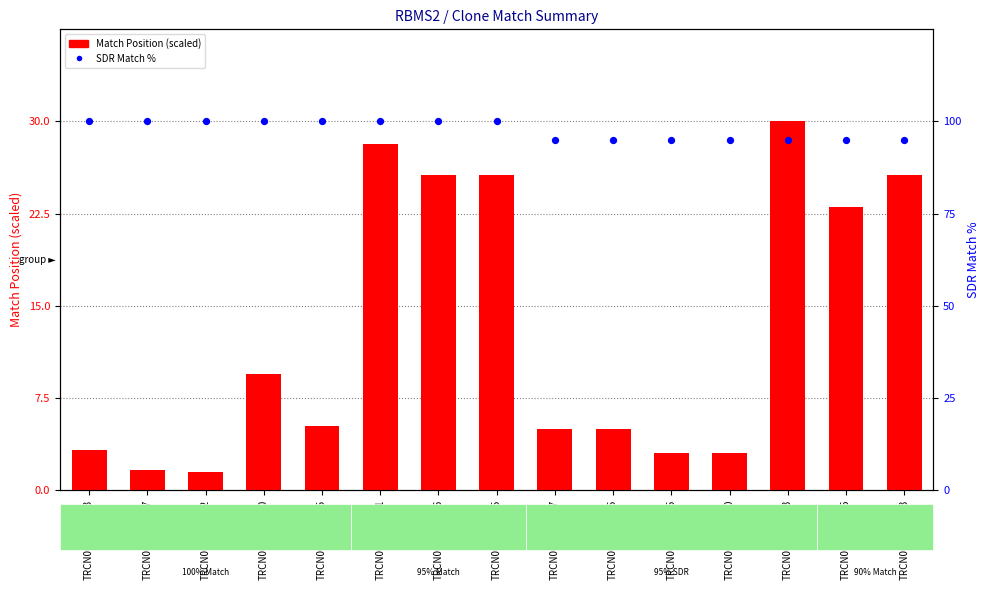

Is the value of Match Position (scaled) at TRCN0000316120 greater than the value of SDR Match % at TRCN0000240453?

No